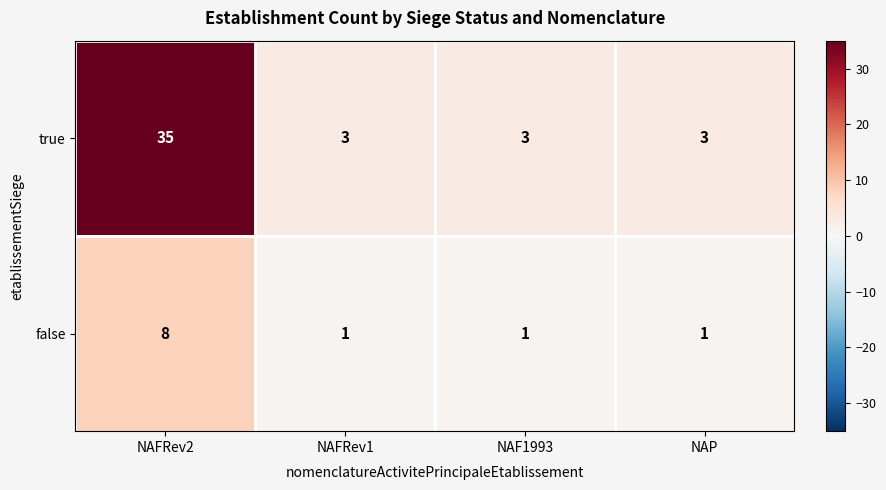

Read the false value at NAFRev2.

8